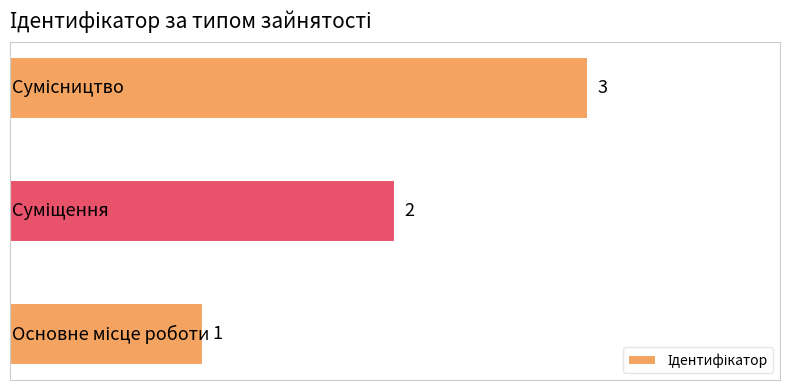

What is the maximum value shown in the chart?

3